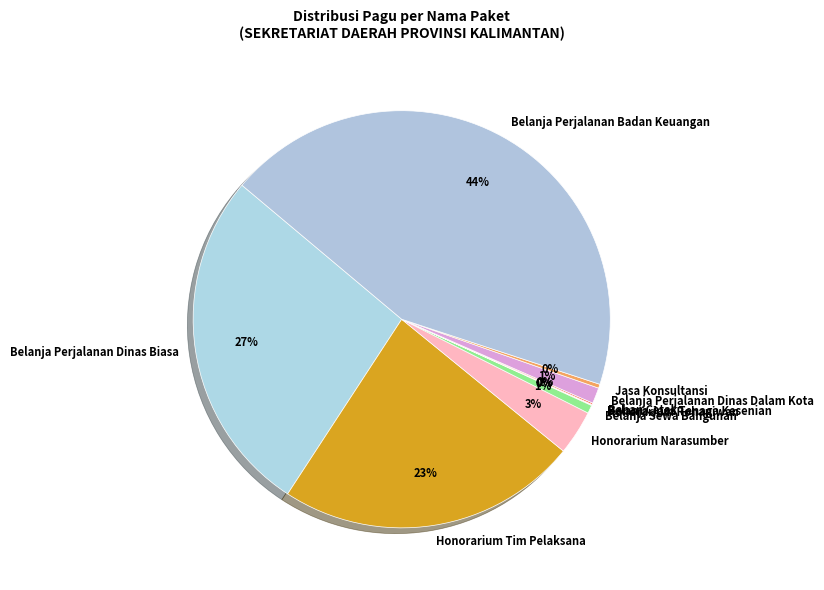

What percentage is the Belanja Sewa Bangunan slice, to the nearest percent?

1%